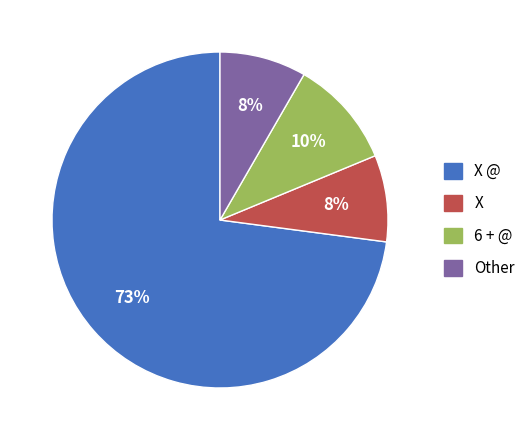

Between 6 + @ and Other, which is larger?

6 + @